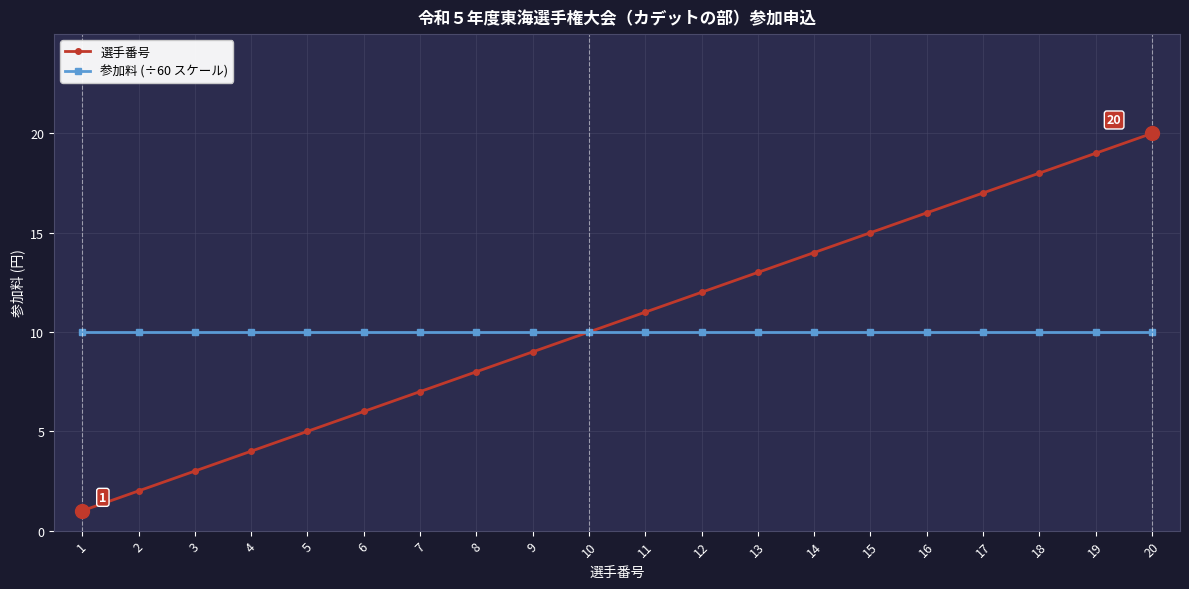

What is the value of the 選手番号 point at the 6th from the left?

6